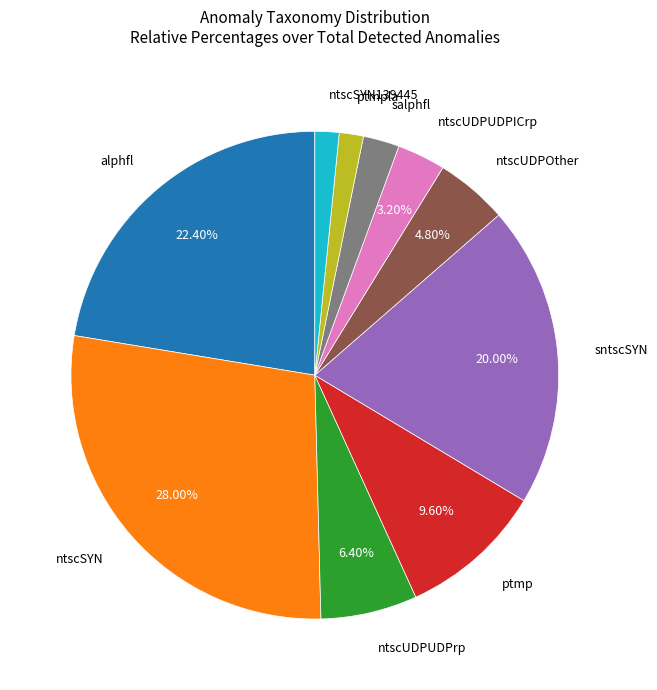

Is there any slice that represents more than half of the pie?

No